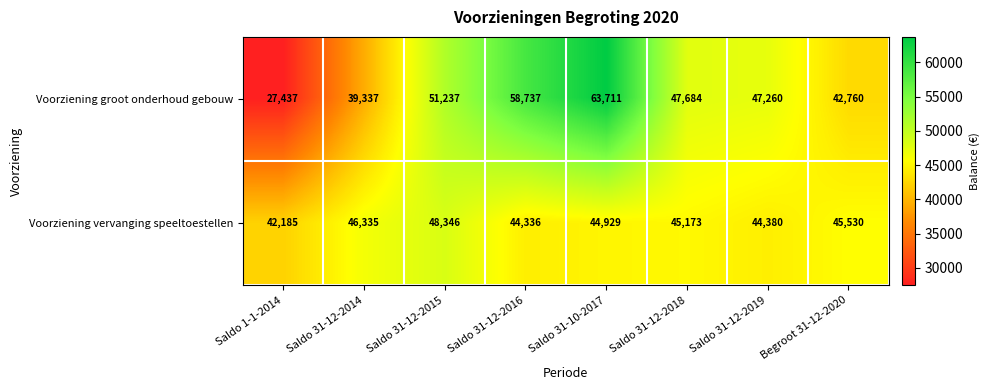

What is the difference between the highest and lowest values at Saldo 31-12-2014?

6998